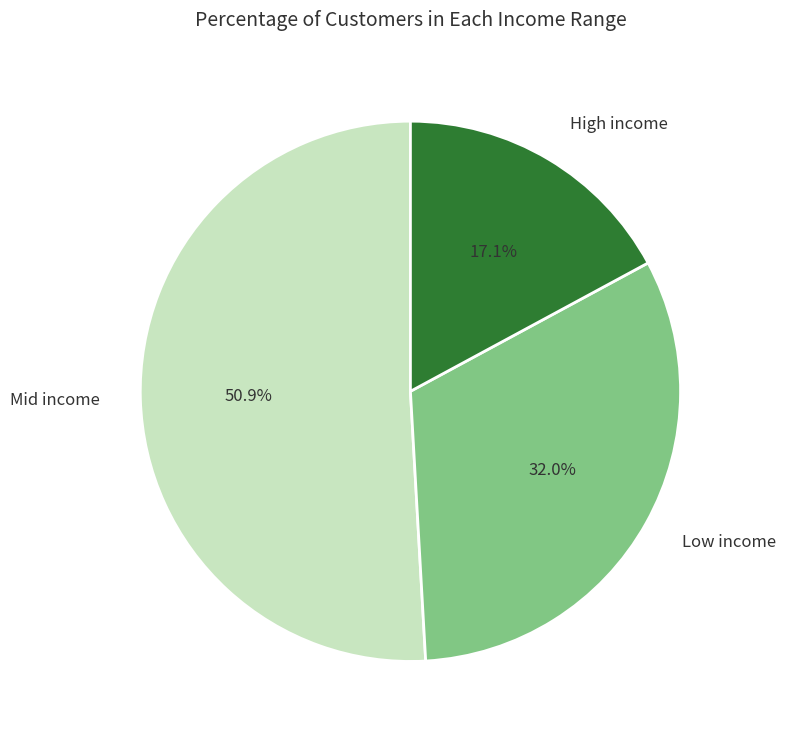

What percentage do Mid income and High income together represent?

68.0%